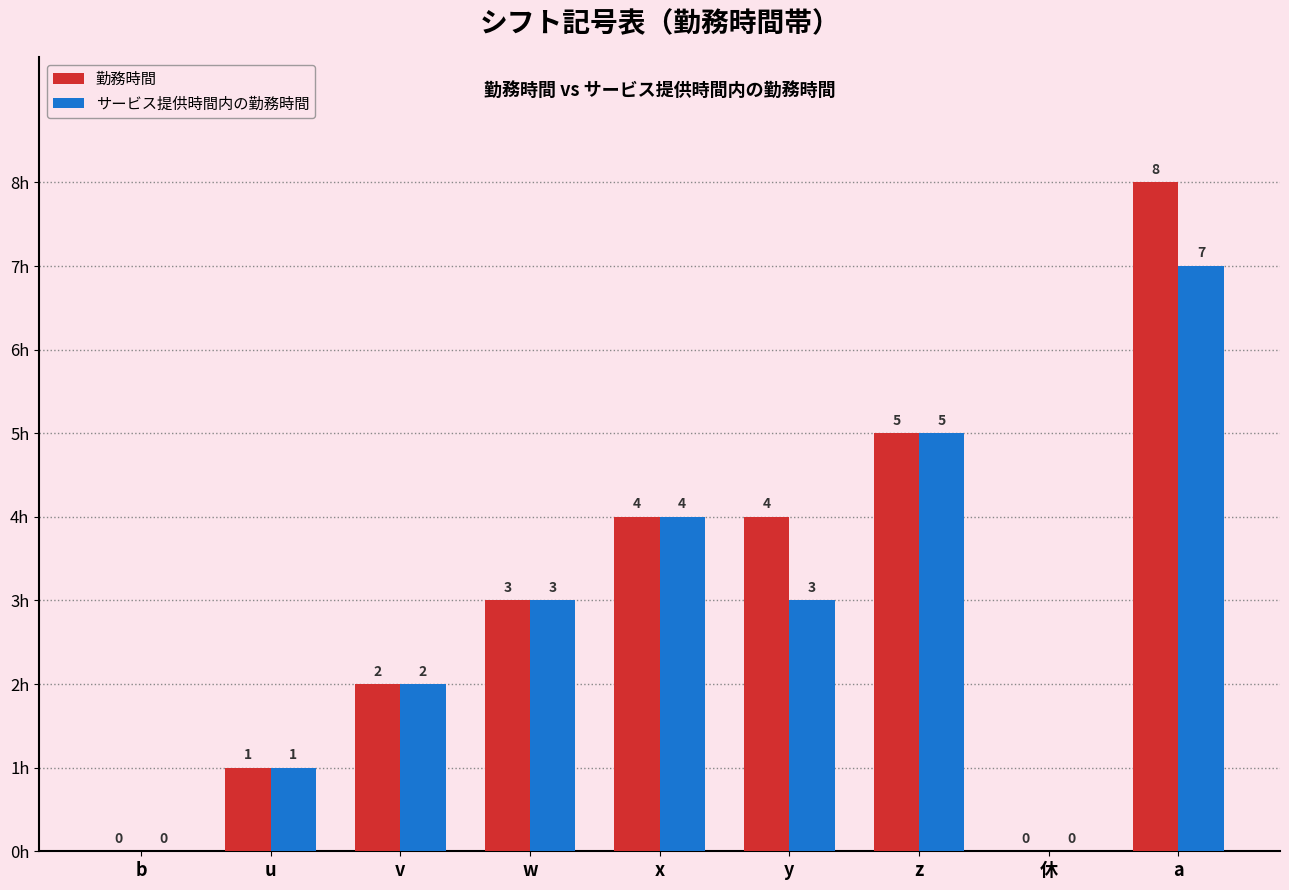

What are all the series names shown in the legend?

勤務時間, サービス提供時間内の勤務時間